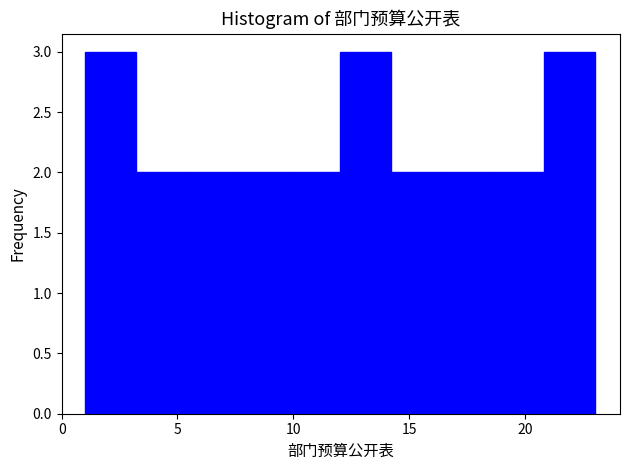

Reading left to right, transcribe this chart: for each bar, give the range it covers on the x-axis and its height. Neither the bar edges nor the heights are printed on the chart, so give them approximately, as read against the axes.

1.0 to 3.2: 3
3.2 to 5.4: 2
5.4 to 7.6: 2
7.6 to 9.8: 2
9.8 to 12.0: 2
12.0 to 14.2: 3
14.2 to 16.4: 2
16.4 to 18.6: 2
18.6 to 20.8: 2
20.8 to 23.0: 3